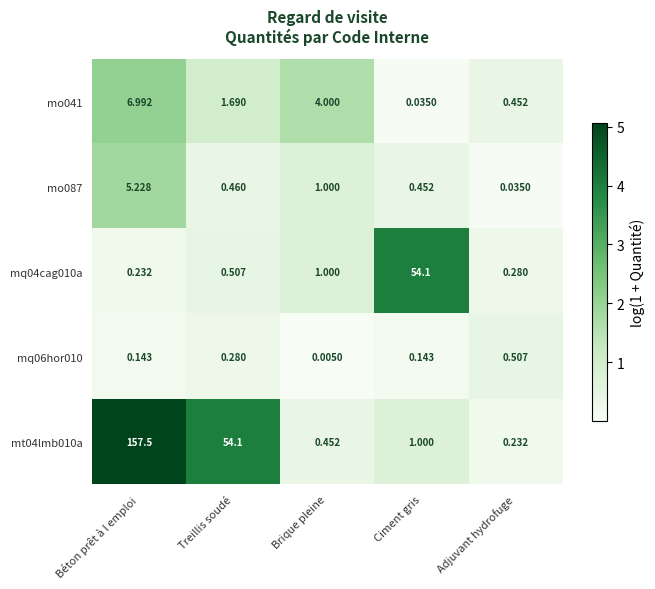

What is the total value across all series at Brique pleine?

6.5